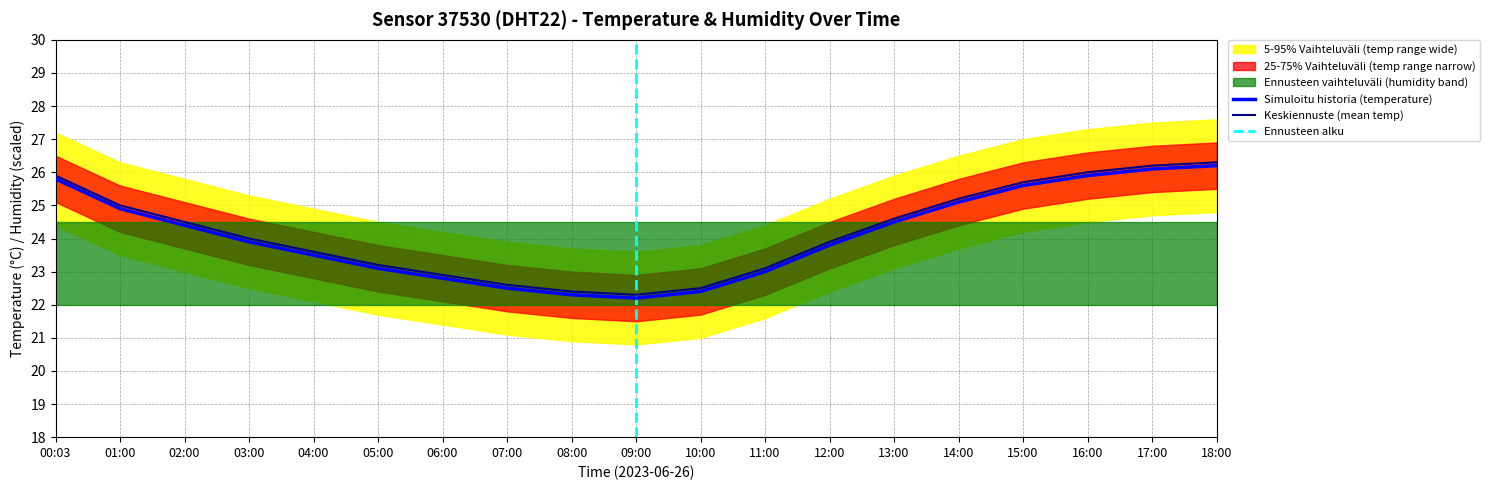

Reading left to right, list all the values displayed in this chart.

temperature: 00:03=25.8	01:00=24.9	02:00=24.4	03:00=23.9	04:00=23.5	05:00=23.1	06:00=22.8	07:00=22.5	08:00=22.3	09:00=22.2	10:00=22.4	11:00=23.0	12:00=23.8	13:00=24.5	14:00=25.1	15:00=25.6	16:00=25.9	17:00=26.1	18:00=26.2
temp_upper: 00:03=26.5	01:00=25.6	02:00=25.1	03:00=24.6	04:00=24.2	05:00=23.8	06:00=23.5	07:00=23.2	08:00=23.0	09:00=22.9	10:00=23.1	11:00=23.7	12:00=24.5	13:00=25.2	14:00=25.8	15:00=26.3	16:00=26.6	17:00=26.8	18:00=26.9
temp_lower: 00:03=25.1	01:00=24.2	02:00=23.7	03:00=23.2	04:00=22.8	05:00=22.4	06:00=22.1	07:00=21.8	08:00=21.6	09:00=21.5	10:00=21.7	11:00=22.3	12:00=23.1	13:00=23.8	14:00=24.4	15:00=24.9	16:00=25.2	17:00=25.4	18:00=25.5
temp_wide_upper: 00:03=27.2	01:00=26.3	02:00=25.8	03:00=25.3	04:00=24.9	05:00=24.5	06:00=24.2	07:00=23.9	08:00=23.7	09:00=23.6	10:00=23.8	11:00=24.4	12:00=25.2	13:00=25.9	14:00=26.5	15:00=27.0	16:00=27.3	17:00=27.5	18:00=27.6
temp_wide_lower: 00:03=24.4	01:00=23.5	02:00=23.0	03:00=22.5	04:00=22.1	05:00=21.7	06:00=21.4	07:00=21.1	08:00=20.9	09:00=20.8	10:00=21.0	11:00=21.6	12:00=22.4	13:00=23.1	14:00=23.7	15:00=24.2	16:00=24.5	17:00=24.7	18:00=24.8
humidity: 00:03=1.0	01:00=1.0	02:00=1.0	03:00=1.0	04:00=1.0	05:00=1.0	06:00=1.0	07:00=1.0	08:00=1.0	09:00=1.0	10:00=1.0	11:00=1.0	12:00=1.0	13:00=1.0	14:00=1.0	15:00=1.0	16:00=1.0	17:00=1.0	18:00=1.0